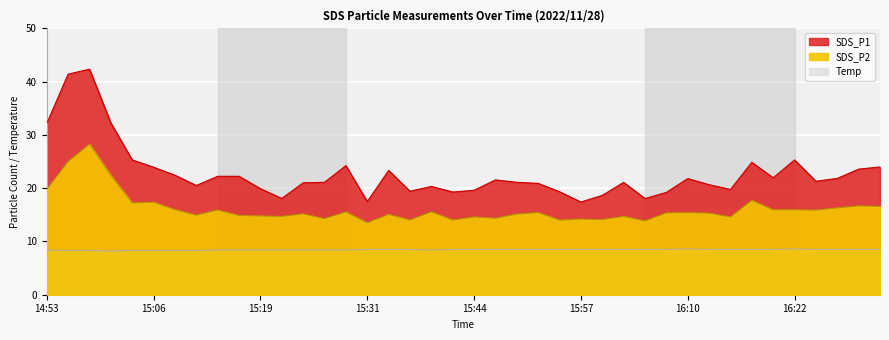

How many interior local valleys does the Temp series have?

2